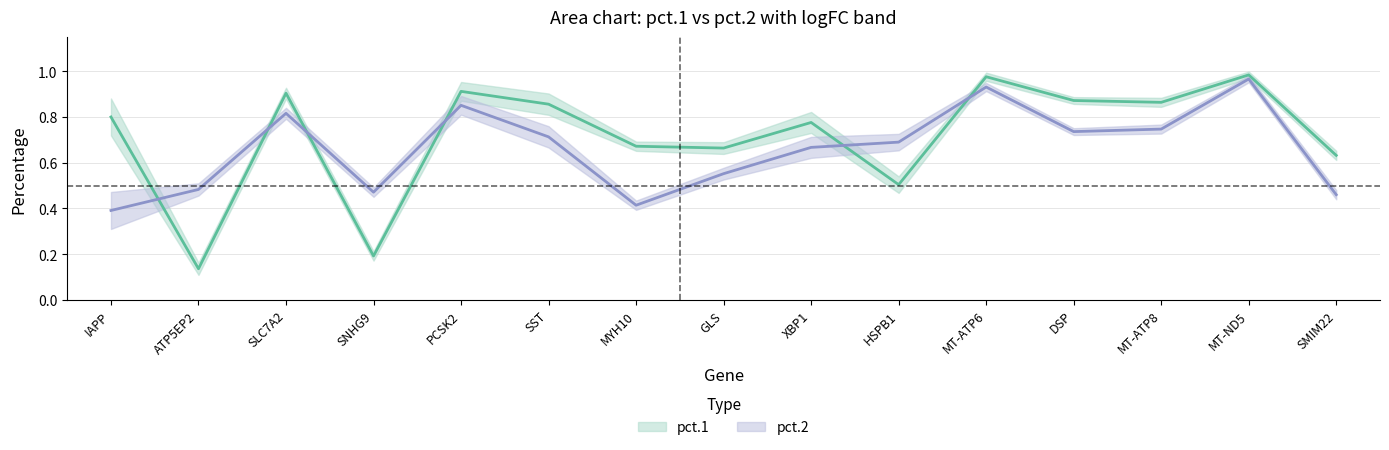

At which category is the sum across all series the highest?

MT-ND5